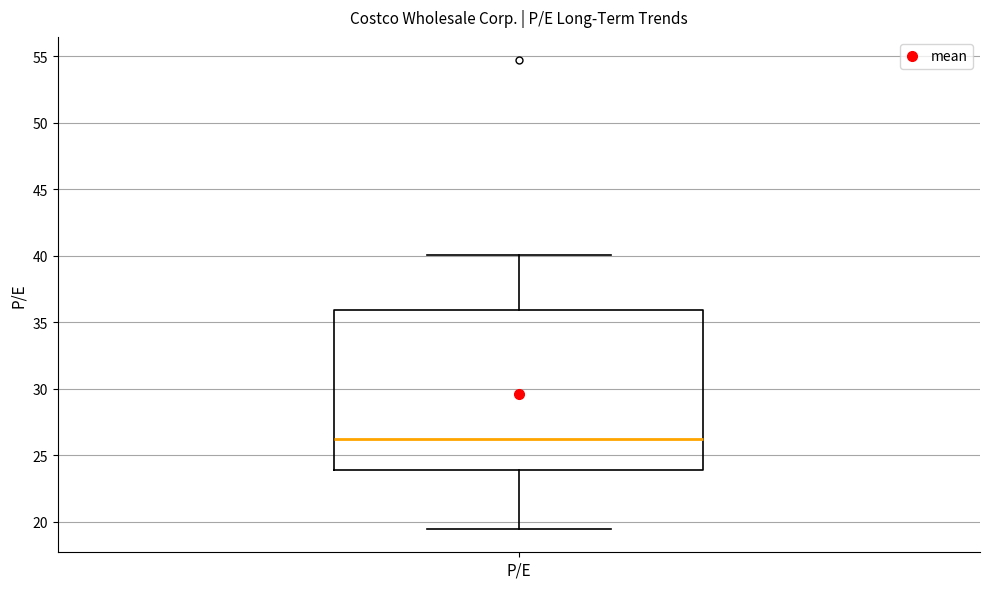

Read this box plot against the y-axis: the position of the median line, the range covered by the box, and the ends of both whiskers. The values are not printed on the chart, so give them approximately, as read against the axis.

median 26.0, box 24.0 to 36.0, whiskers 19.5 to 40.0